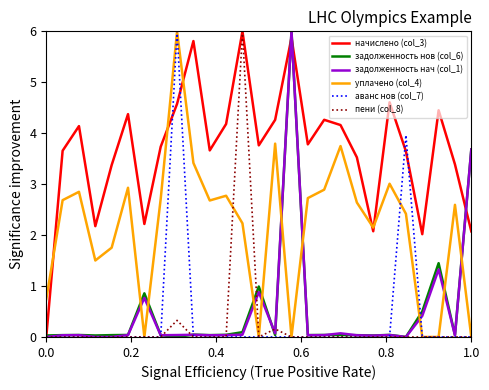

Which series has the largest total across all categories?

начислено (col_3)